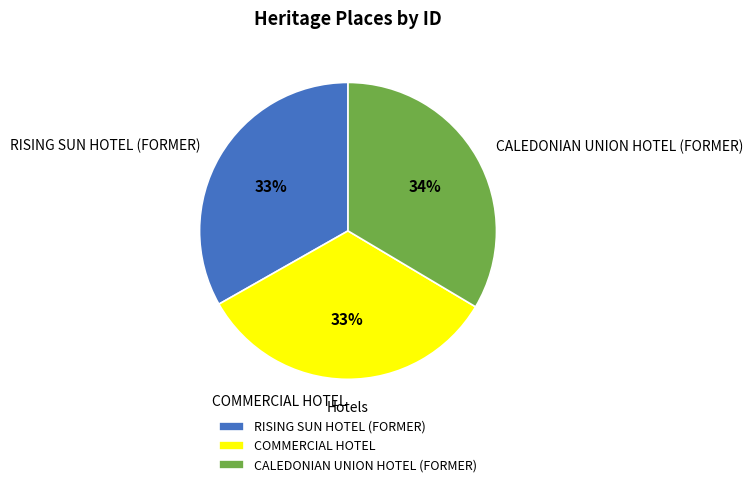

Approximately how many times larger is the value at CALEDONIAN UNION HOTEL (FORMER) compared to RISING SUN HOTEL (FORMER)?

1.0